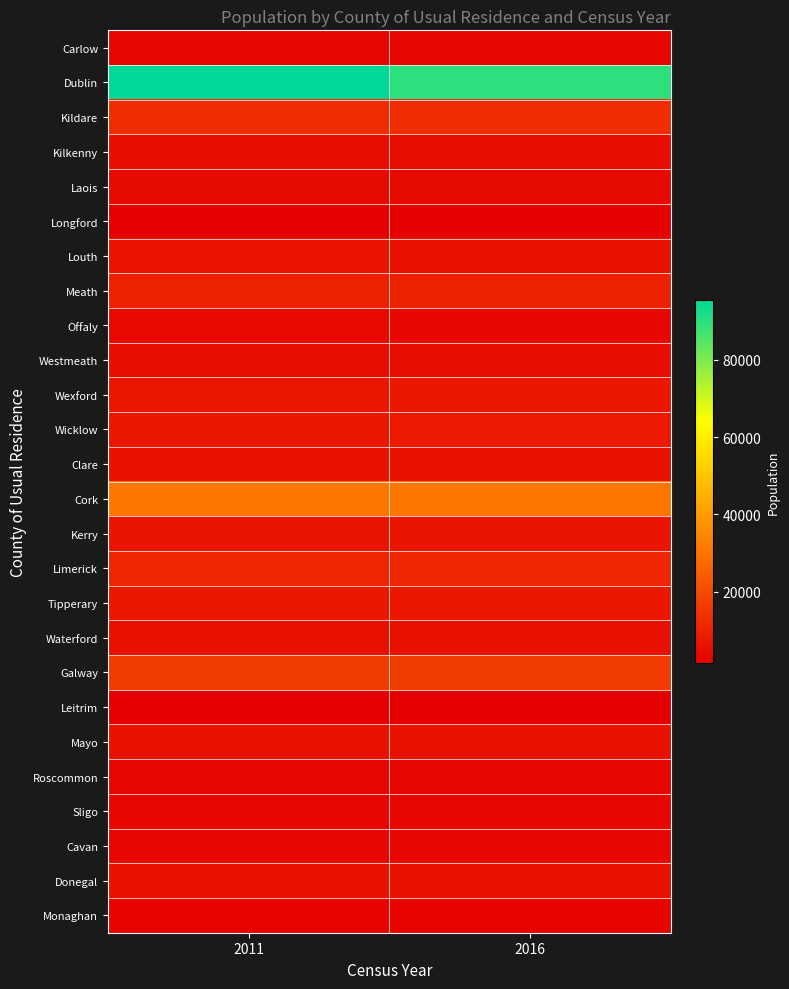

Which category has the lowest value across all series?

2011